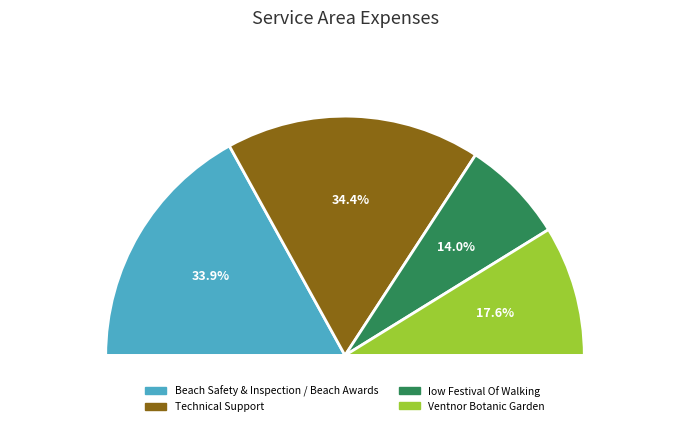

How many slices are in this pie chart?

4